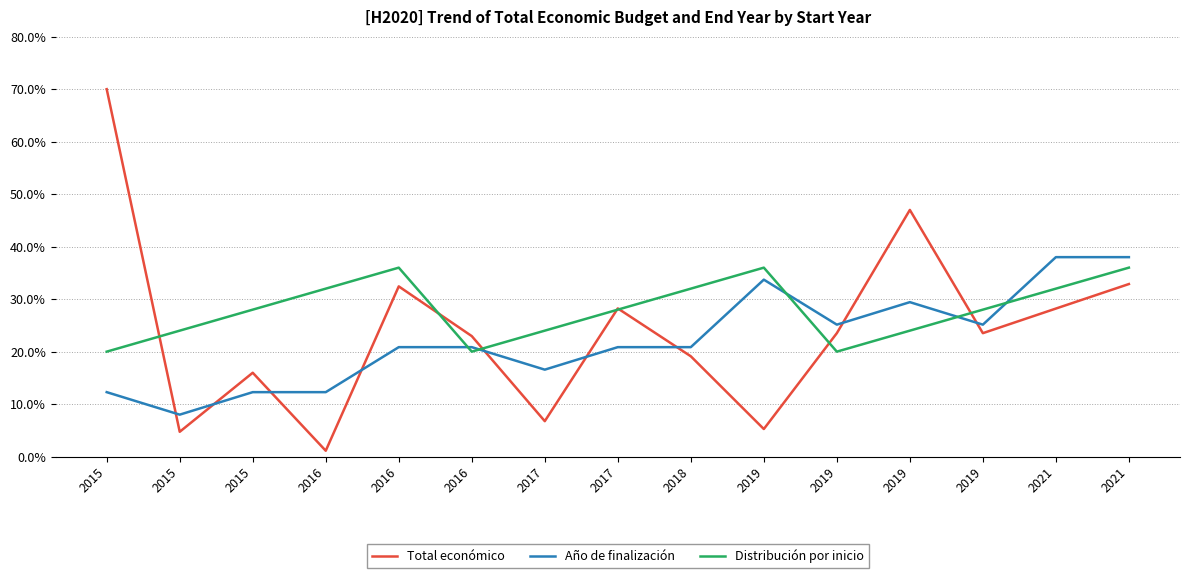

Reading left to right, what are all the values shown in this chart?

Total económico: 2015=70.0	2015=4.7	2015=16.0	2016=1.1	2016=32.4	2016=23.0	2017=6.8	2017=28.2	2018=19.1	2019=5.3	2019=23.5	2019=47.0	2019=23.5	2021=28.2	2021=32.9
Año de finalización: 2015=12.3	2015=8.0	2015=12.3	2016=12.3	2016=20.9	2016=20.9	2017=16.6	2017=20.9	2018=20.9	2019=33.7	2019=25.1	2019=29.4	2019=25.1	2021=38.0	2021=38.0
Distribución por inicio: 2015=20.0	2015=24.0	2015=28.0	2016=32.0	2016=36.0	2016=20.0	2017=24.0	2017=28.0	2018=32.0	2019=36.0	2019=20.0	2019=24.0	2019=28.0	2021=32.0	2021=36.0